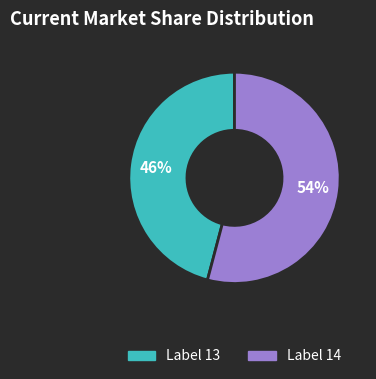

To the nearest percent, what is the difference between the largest and smallest slice percentages?

8%